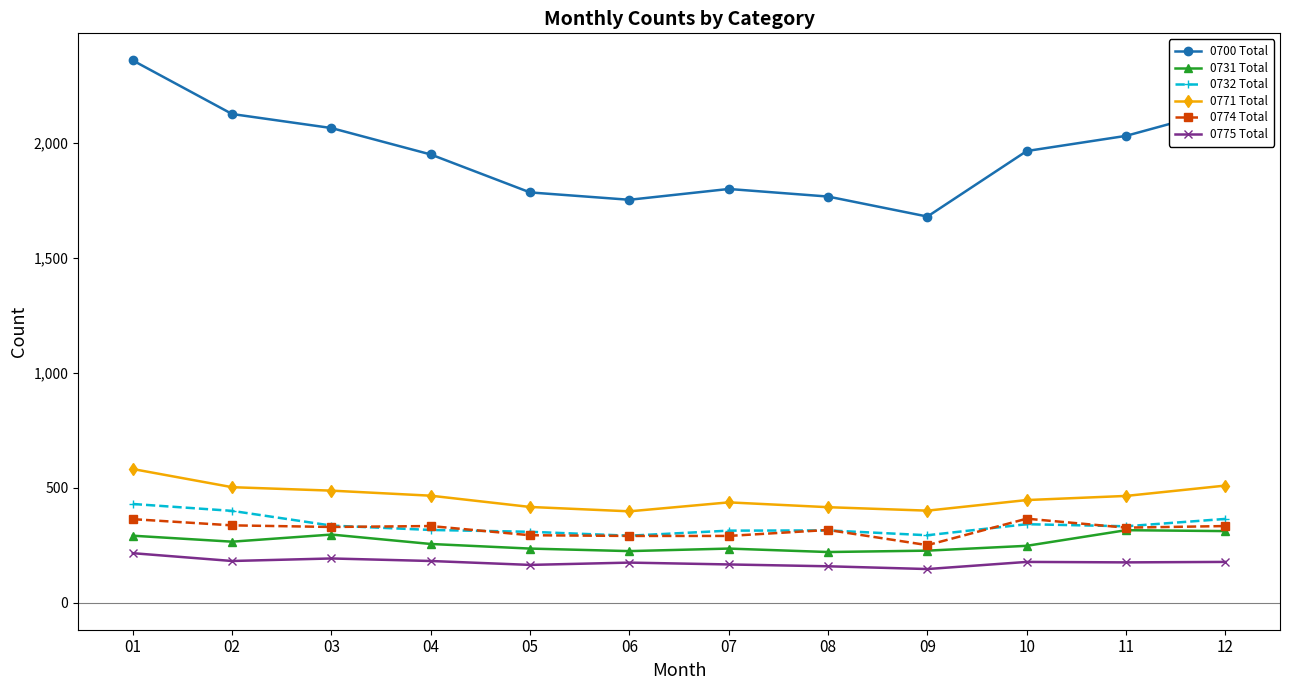

At which category does 0700 Total reach its first local peak?

07